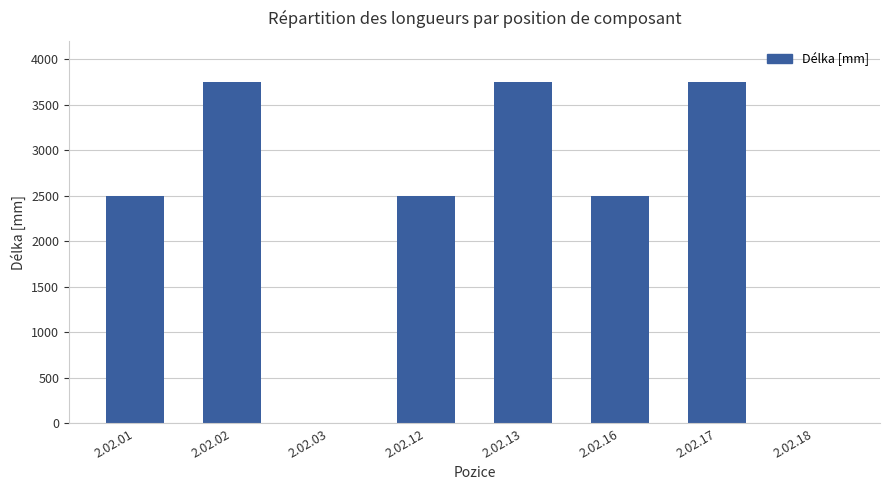

What is the change in value from 2.02.03 to 2.02.13?

+3750